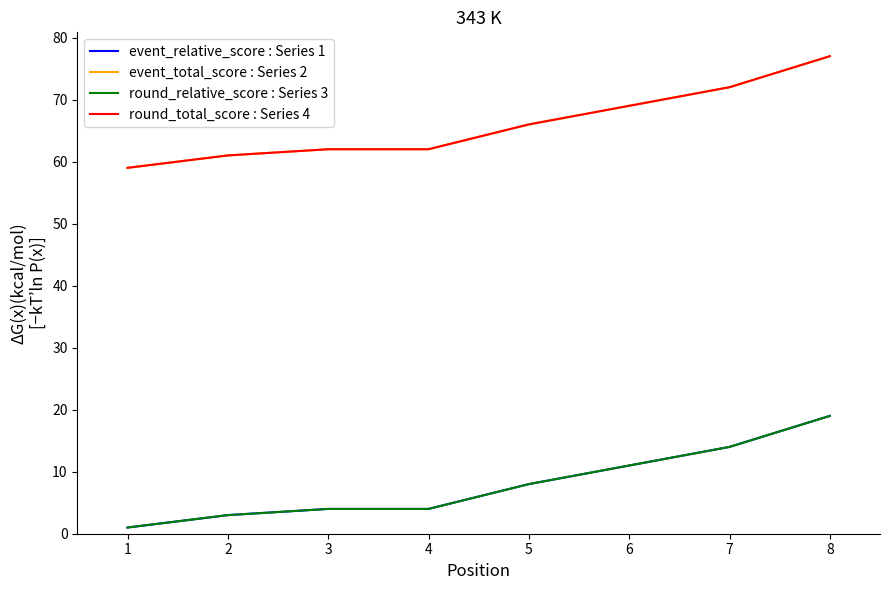

What is the value of the event_total_score : Series 2 point at the 7th from the left?

72